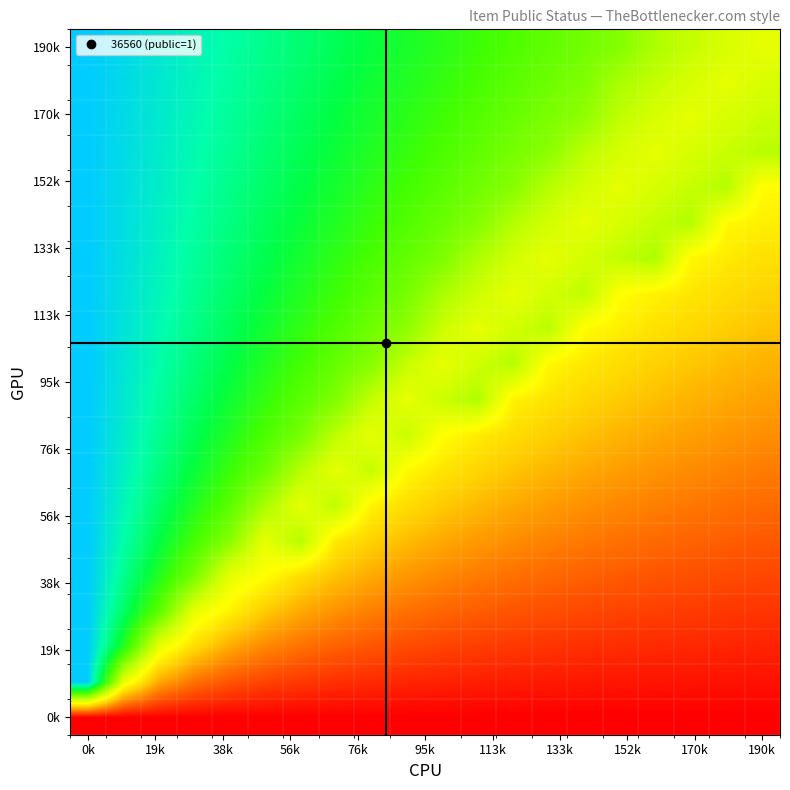

What is the maximum value shown in the chart?

1.0